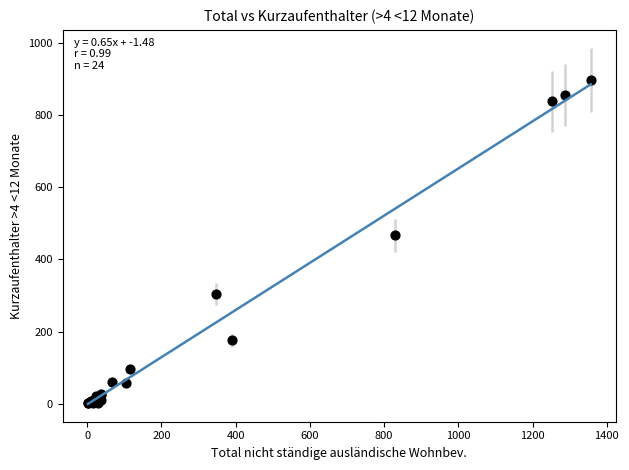

What Y value in the scatter plot is closest to 449?

466